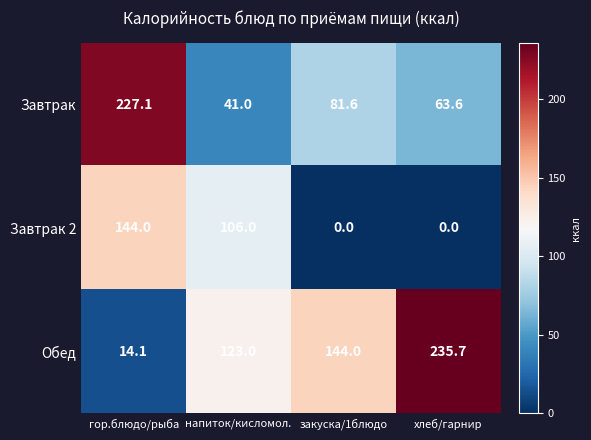

Between закуска/1блюдо and хлеб/гарнир, which series saw the biggest shift?

Обед